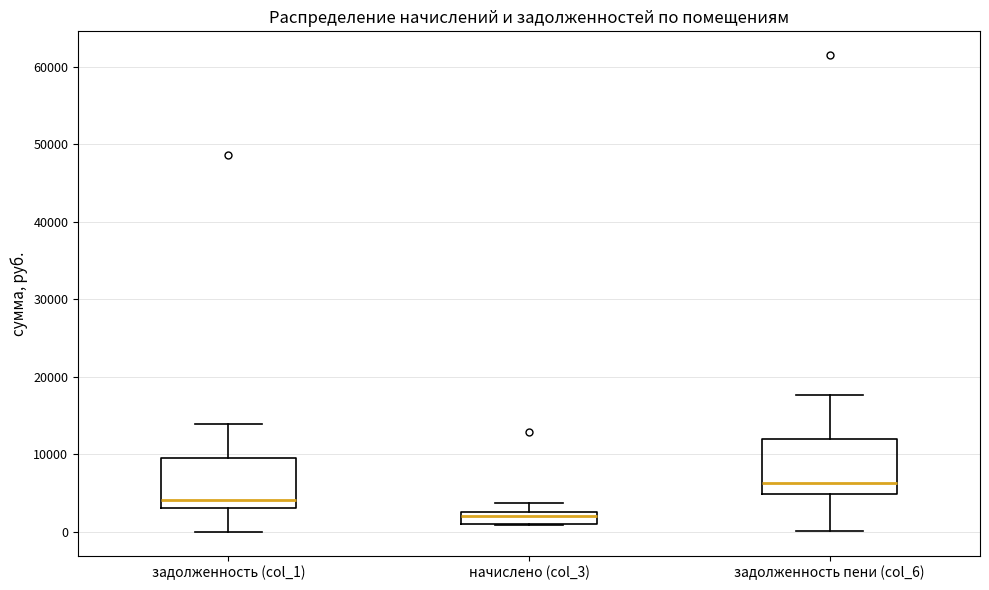

Which box has the lowest median line?

начислено (col_3)